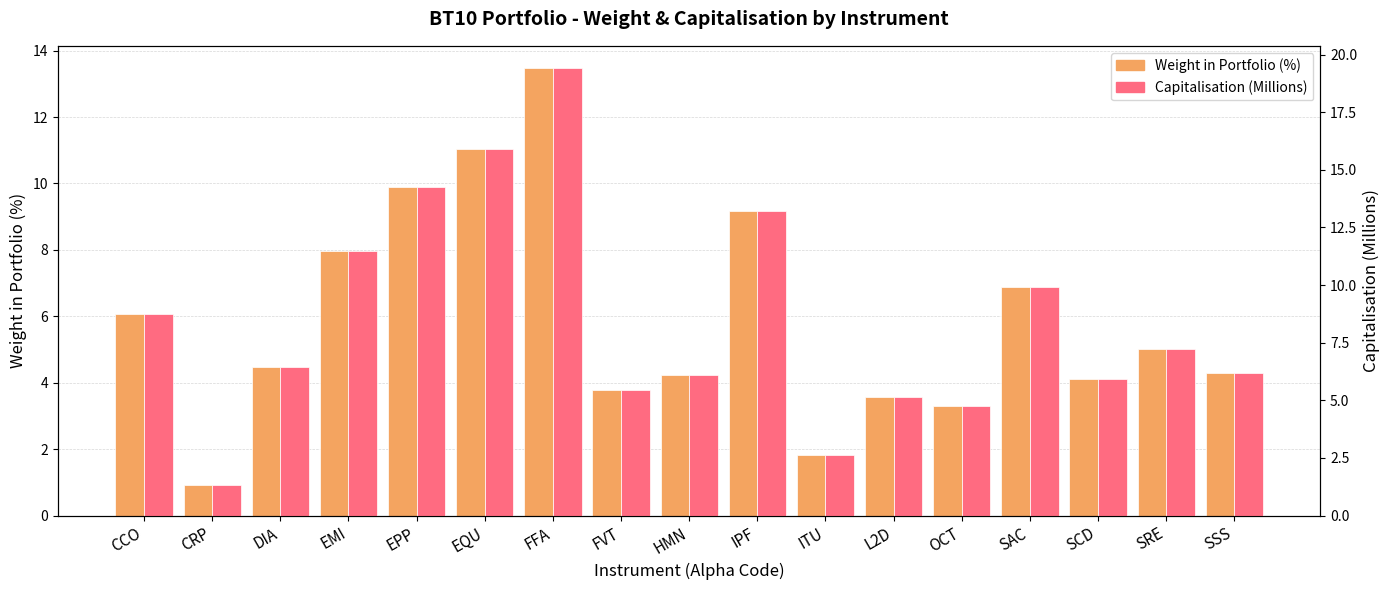

What is the difference between the Capitalisation (M) values at L2D and ITU?

2.5